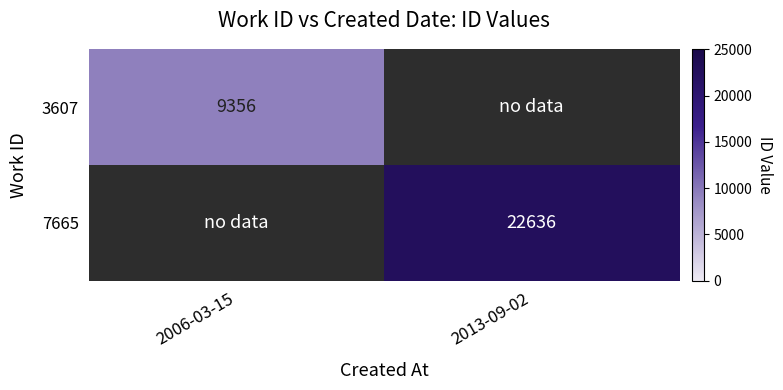

Is the value of 3607 at 2006-03-15 greater than the value of 7665 at 2013-09-02?

No